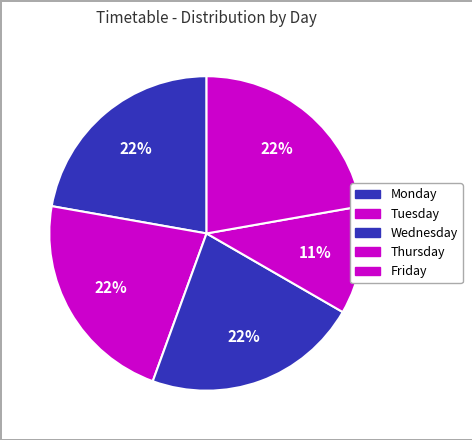

How many segments does this pie chart have?

5